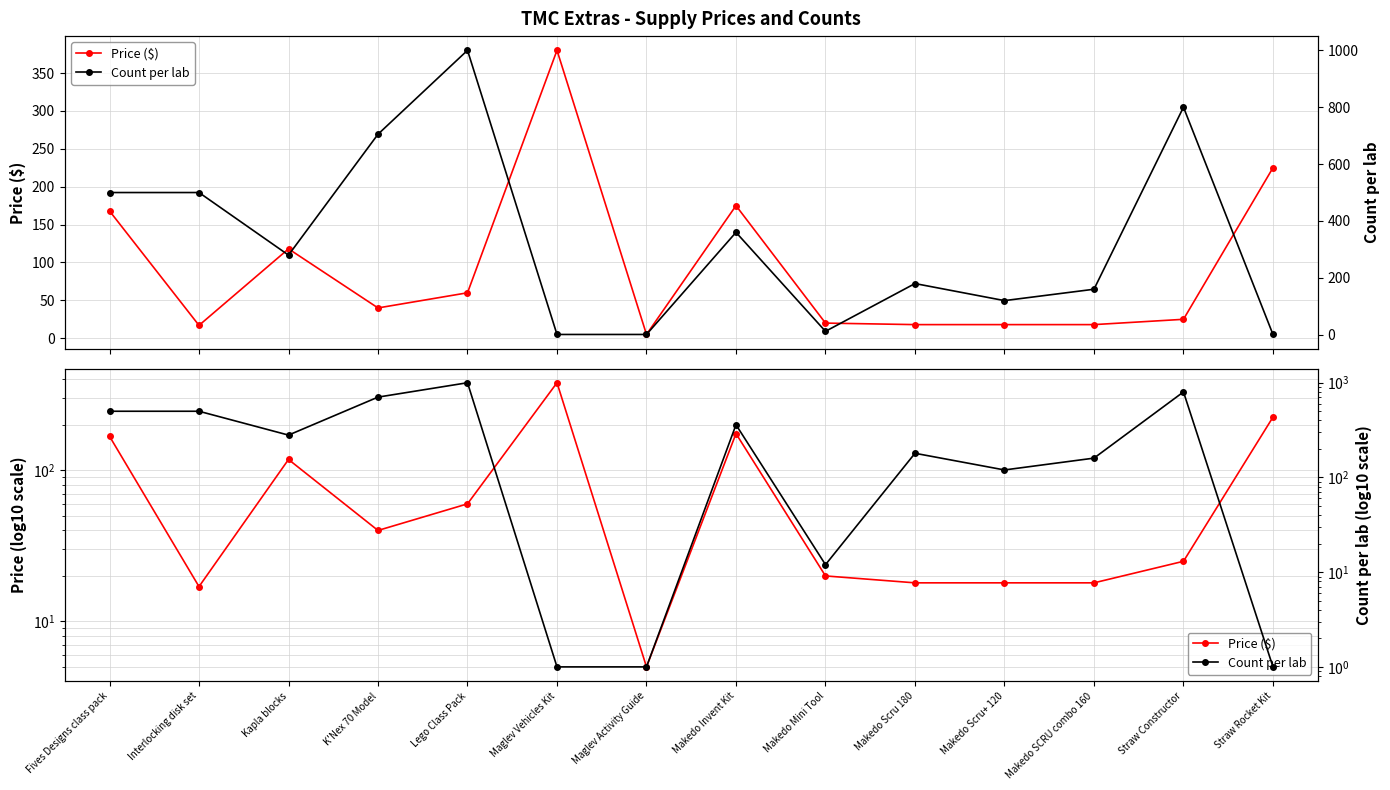

Which series ends up on top after the final intersection of Count per lab and Price ($)?

Price ($)